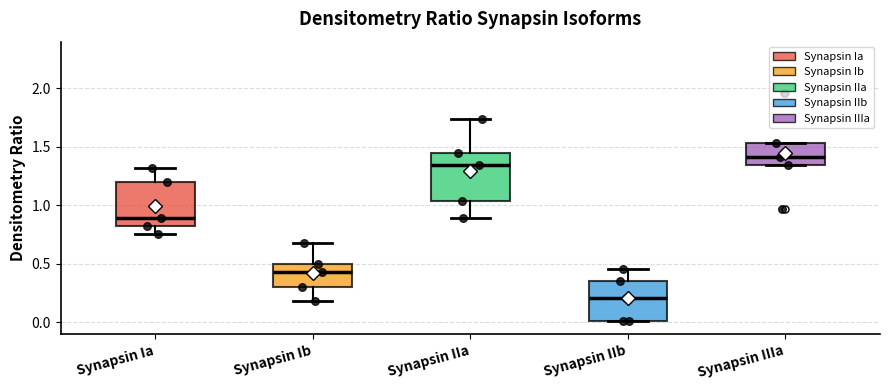

Where does the lower whisker of the box for Synapsin Ib end on the y-axis? The values are not printed on the chart, so give them approximately, as read against the axis.

0.20